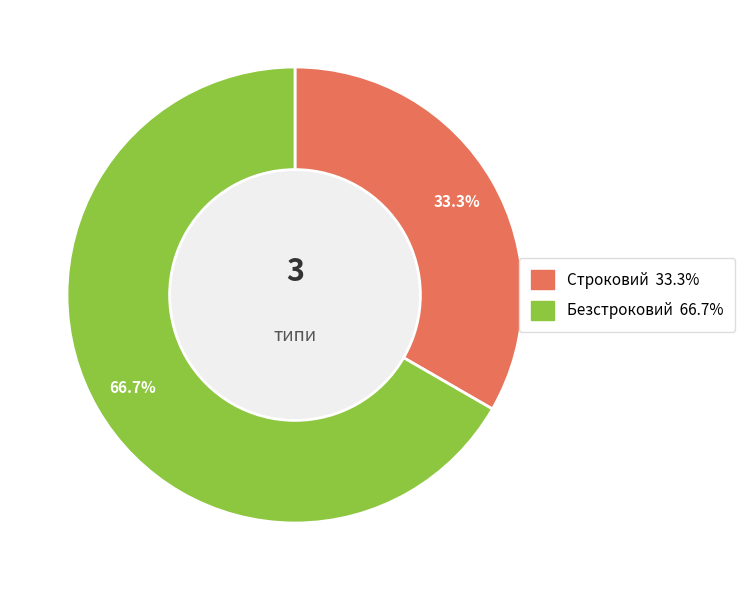

Is Безстроковий the majority of the pie?

Yes